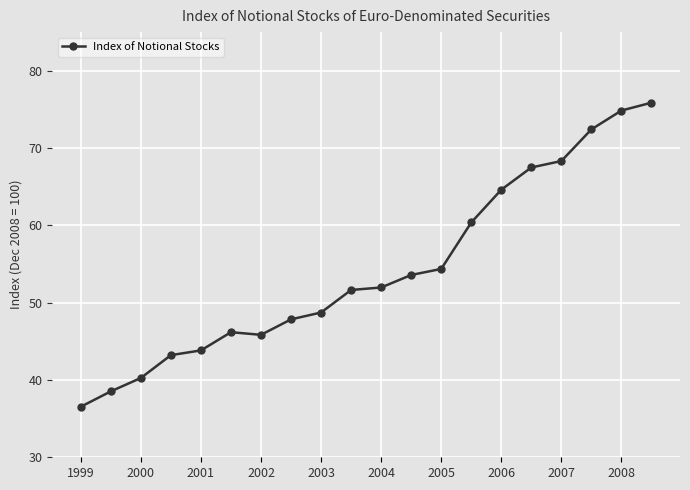

What is the value of the 3rd point from the left?

40.3